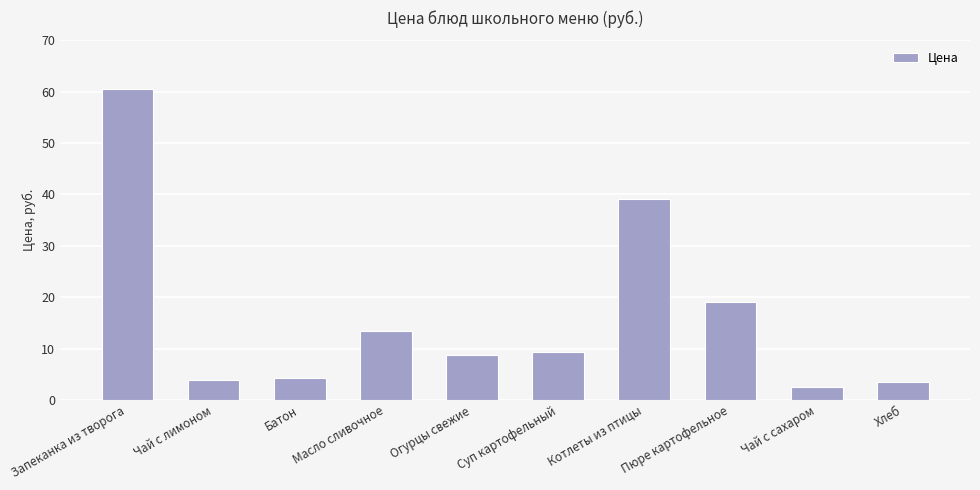

What is the difference between the second highest and minimum values?

36.6